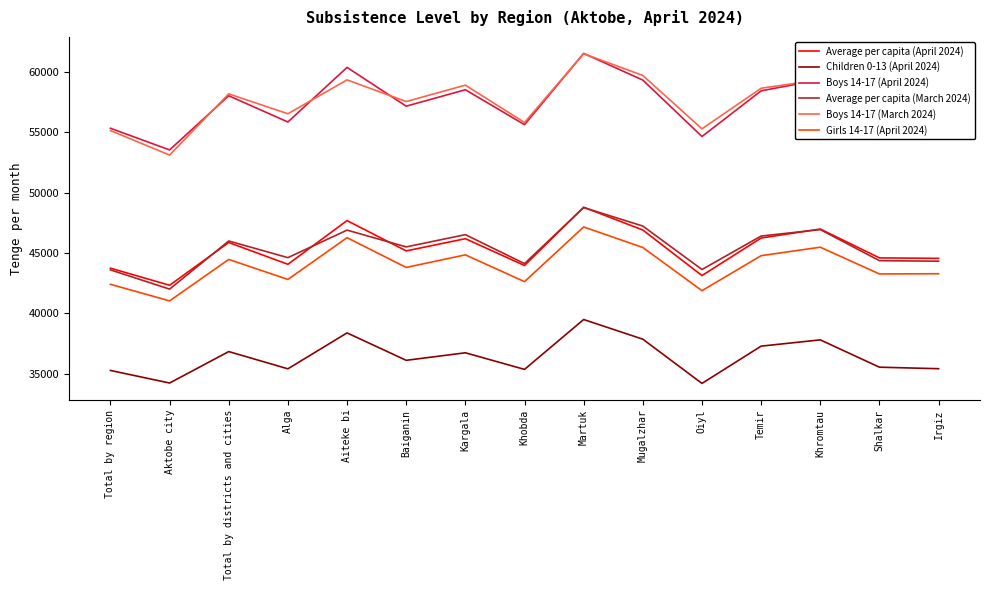

At which category does Children 0-13 (April 2024) reach its first local peak?

Total by districts and cities